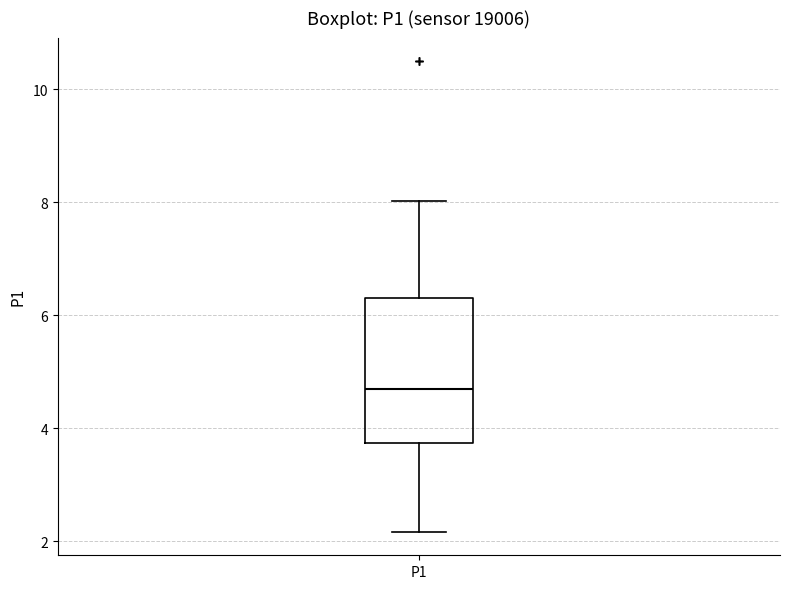

Read this box plot against the y-axis: the position of the median line, the range covered by the box, and the ends of both whiskers. The values are not printed on the chart, so give them approximately, as read against the axis.

median 4.8, box 3.8 to 6.4, whiskers 2.2 to 8.0